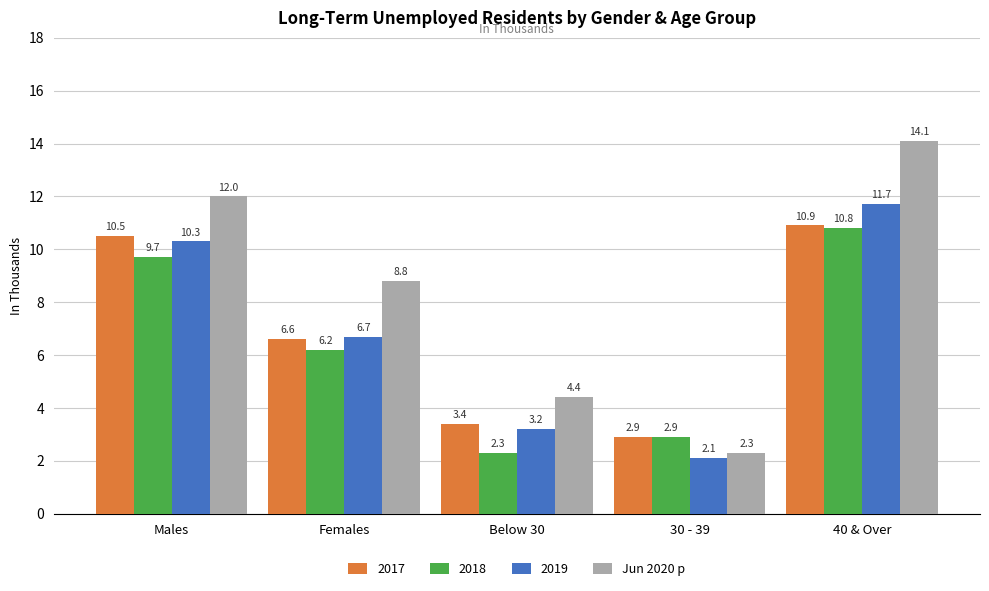

What is the label of the 4th bar from the left?

30 - 39